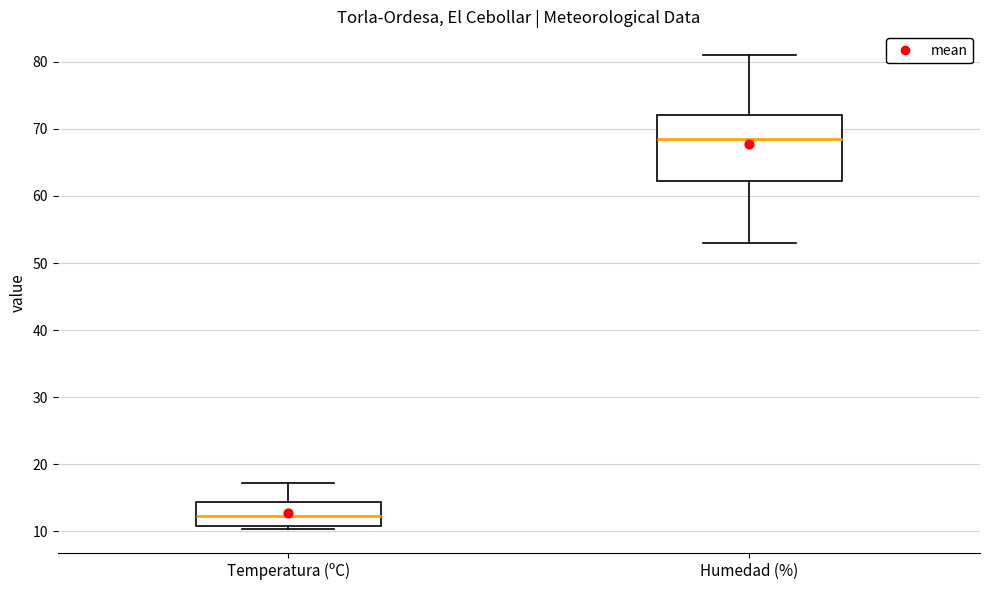

Which box's median line is the lowest?

Temperatura (ºC)